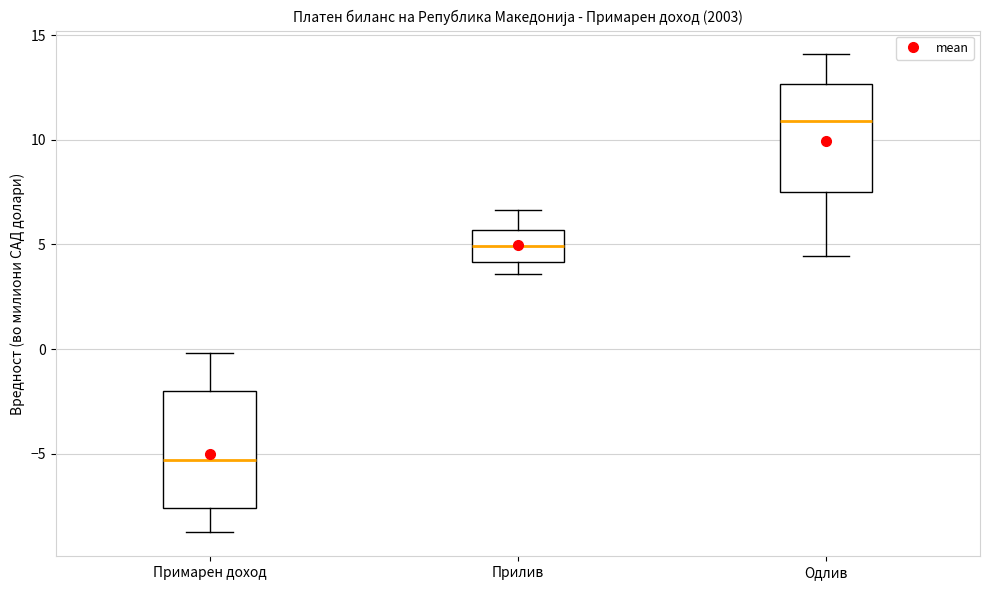

Reading left to right, transcribe this box plot: for each box, give where its median line is, the range the box spans, and where its two whiskers end, as read against the y-axis. The values are not printed on the chart, so give them approximately, as read against the axis.

Примарен доход: median -5.5, box -7.5 to -2.0, whiskers -8.5 to 0.0
Прилив: median 5.0, box 4.0 to 5.5, whiskers 3.5 to 6.5
Одлив: median 11.0, box 7.5 to 12.5, whiskers 4.5 to 14.0